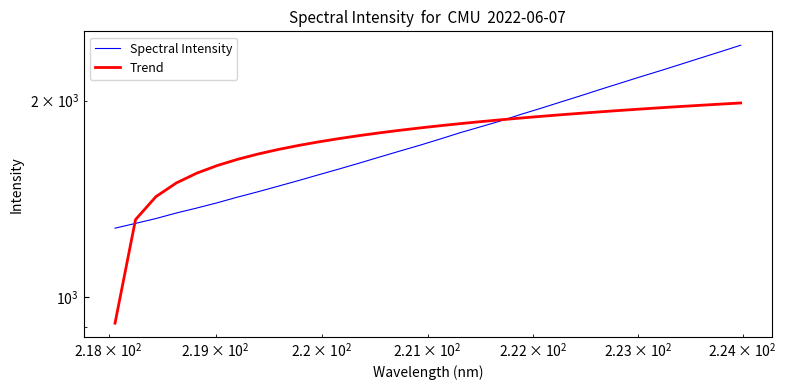

Count the number of data series in this chart.

2